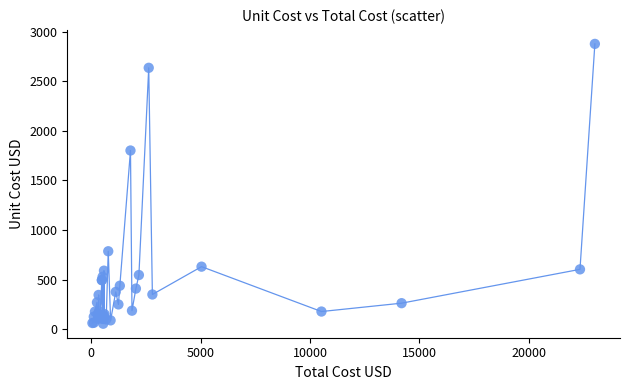

What Y value in the scatter plot is closest to 1465?

1801.4